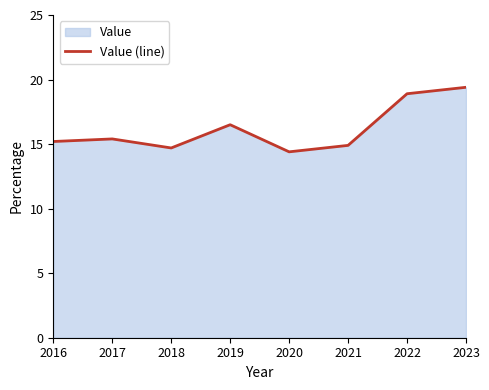

How many data points are less than 15?

3